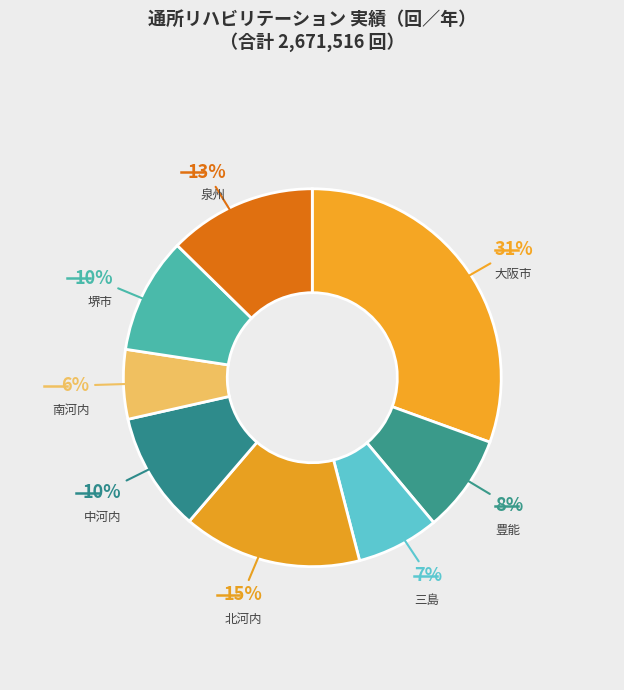

Is the sum of 豊能 and 三島 greater than half?

No